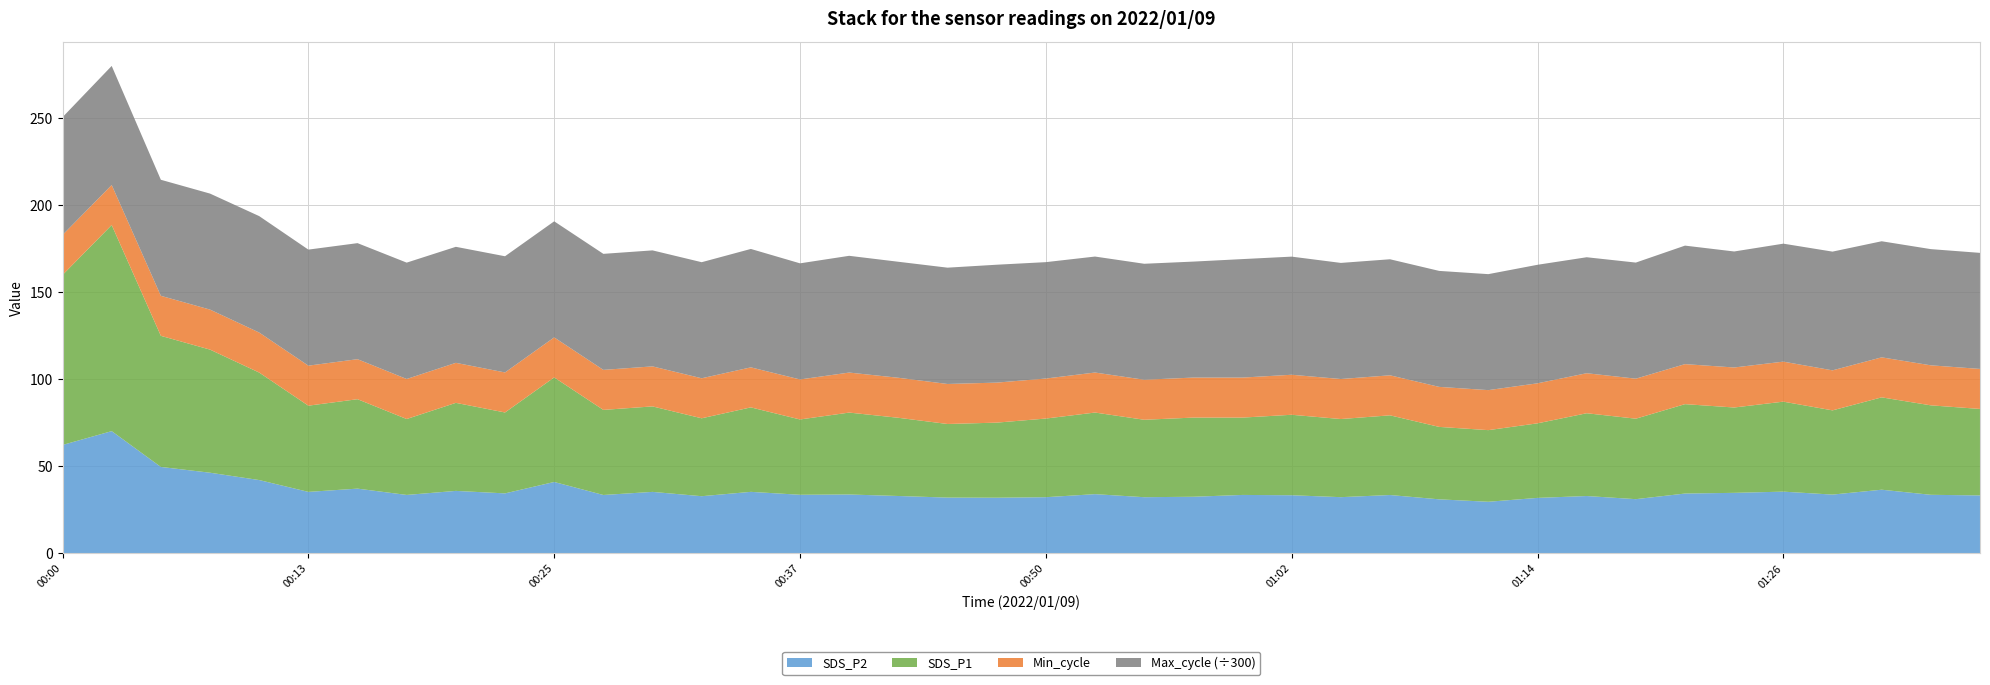

Reading right to left, transcribe all the data shown in this chart.

SDS_P1: 49.7	51.4	53.1	48.4	51.7	49.0	51.4	46.2	47.6	42.9	41.2	41.6	45.8	44.9	46.2	44.5	45.5	44.5	46.9	45.2	43.1	42.3	45.0	47.1	43.3	48.5	44.8	49.1	48.9	60.1	46.5	50.6	43.6	51.4	49.5	61.8	70.8	75.3	118.5	97.7
SDS_P2: 33.3	33.6	36.6	33.8	35.5	34.8	34.4	31.1	33.0	31.9	29.6	31.1	33.5	32.3	33.4	33.6	32.5	32.3	34.0	32.3	32.0	32.0	33.0	33.8	33.7	35.4	32.9	35.3	33.5	41.0	34.5	35.9	33.6	37.2	35.3	42.1	46.4	49.7	70.2	62.3
Min_cycle: 23.0	23.0	23.0	23.0	23.0	23.0	23.0	23.0	23.0	23.0	23.0	23.0	23.0	23.0	23.0	23.0	23.0	23.0	23.0	23.0	23.0	23.0	23.0	23.0	23.0	23.0	23.0	23.0	23.0	23.0	23.0	23.0	23.0	23.0	23.0	23.0	23.0	23.0	23.0	23.0
Max_cycle: 20010.0	20034.0	20014.0	20471.0	20340.0	20000.0	20432.0	20015.0	19996.0	20436.0	19996.0	19996.0	20008.0	20018.0	20367.0	20428.0	19996.0	19997.0	19996.0	20066.0	20327.0	20053.0	20000.0	20130.0	20020.0	20416.0	20011.0	20000.0	20005.0	20011.0	20035.0	20004.0	20064.0	20007.0	20007.0	20075.0	20000.0	20008.0	20530.0	20301.0